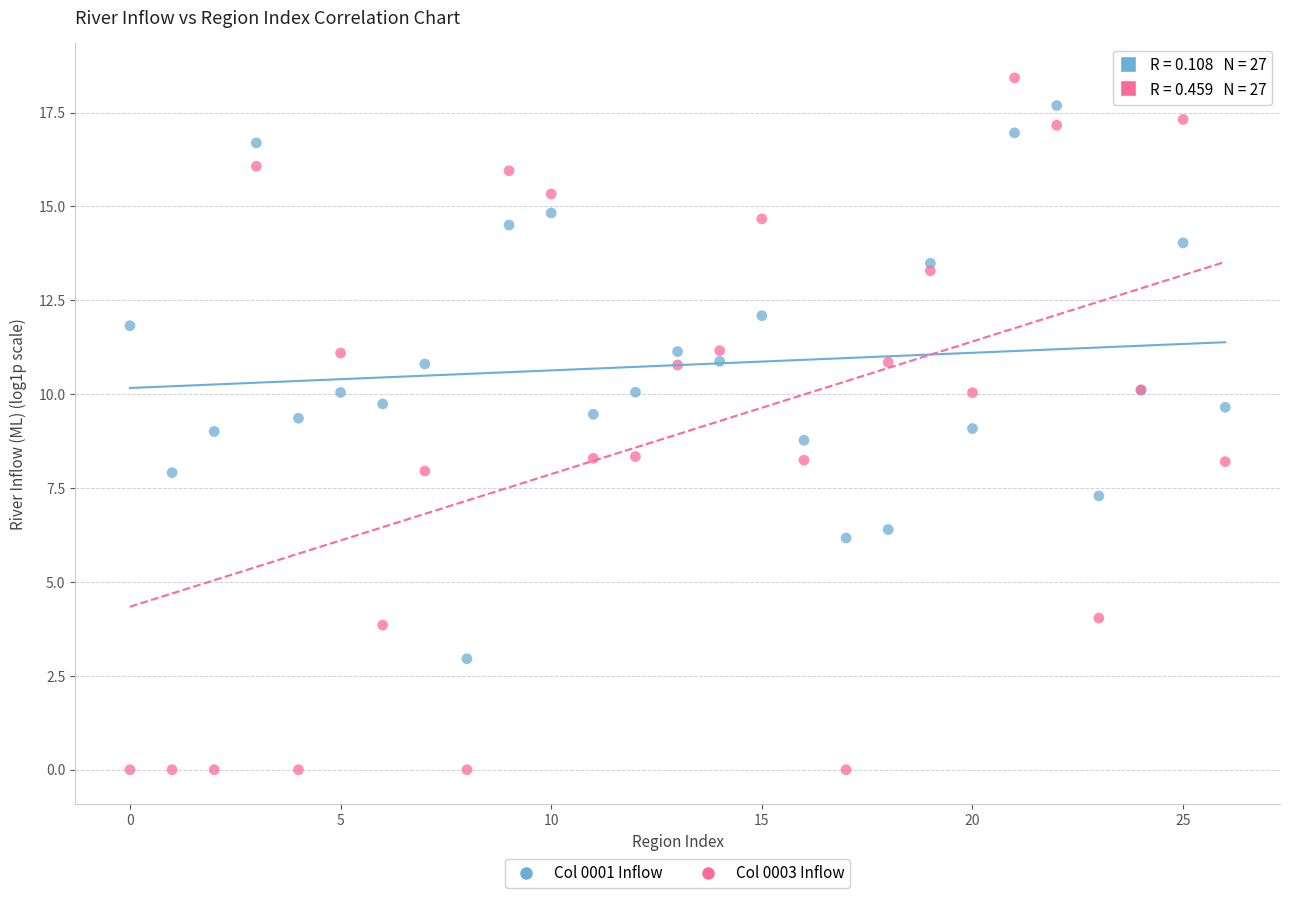

Which series reaches the minimum Y coordinate?

Col 0003 Inflow